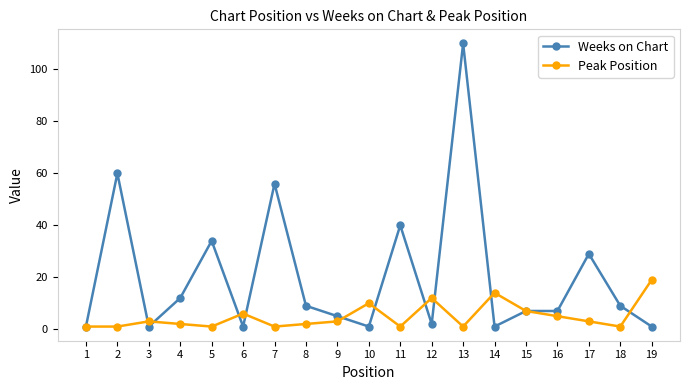

True or false: Weeks on Chart has more than 0 points higher than both neighbors.

True